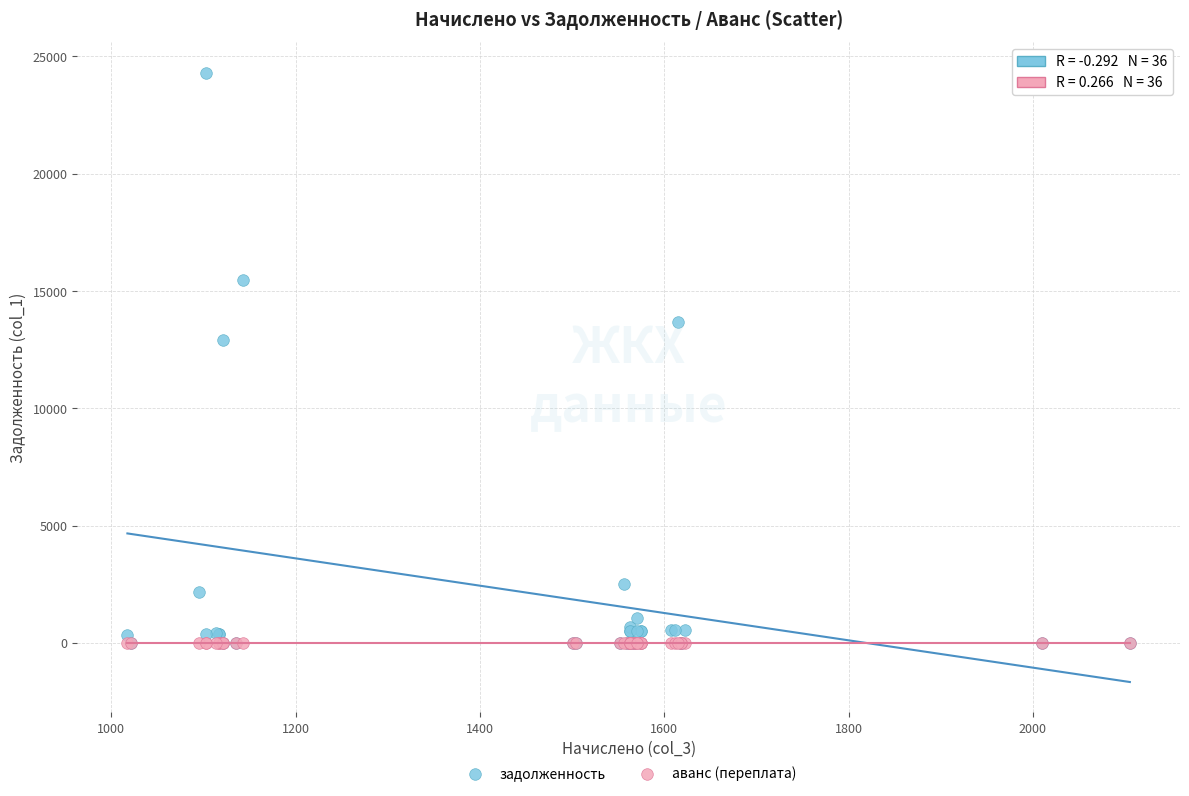

Which series has the largest Y range (max minus min)?

задолженность